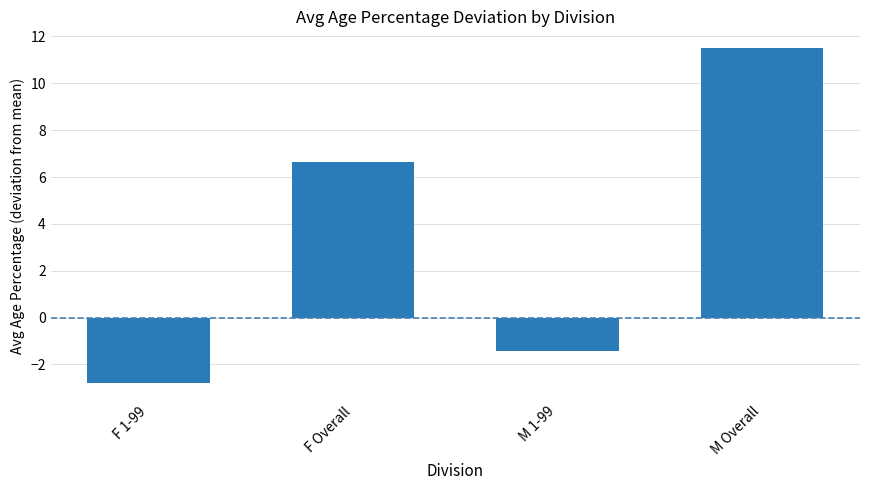

Reading left to right, extract all data points from this chart.

F 1-99=-2.8	F Overall=6.6	M 1-99=-1.4	M Overall=11.5